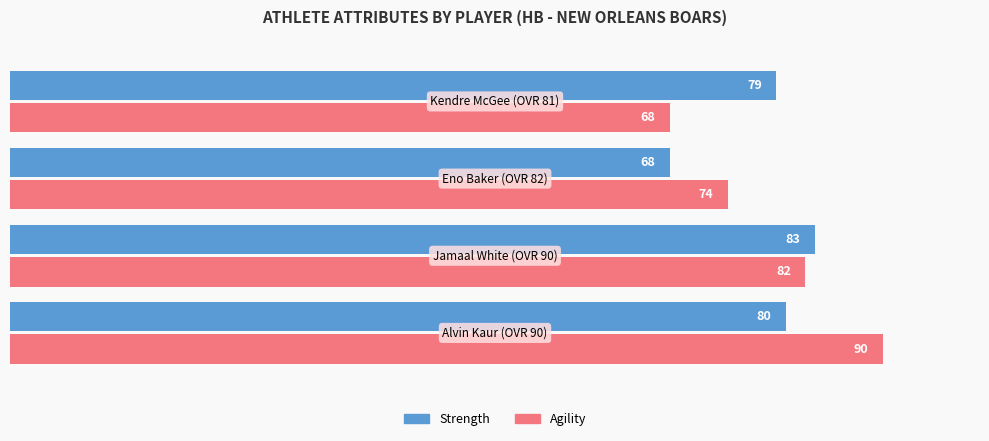

What is the greatest value displayed?

90